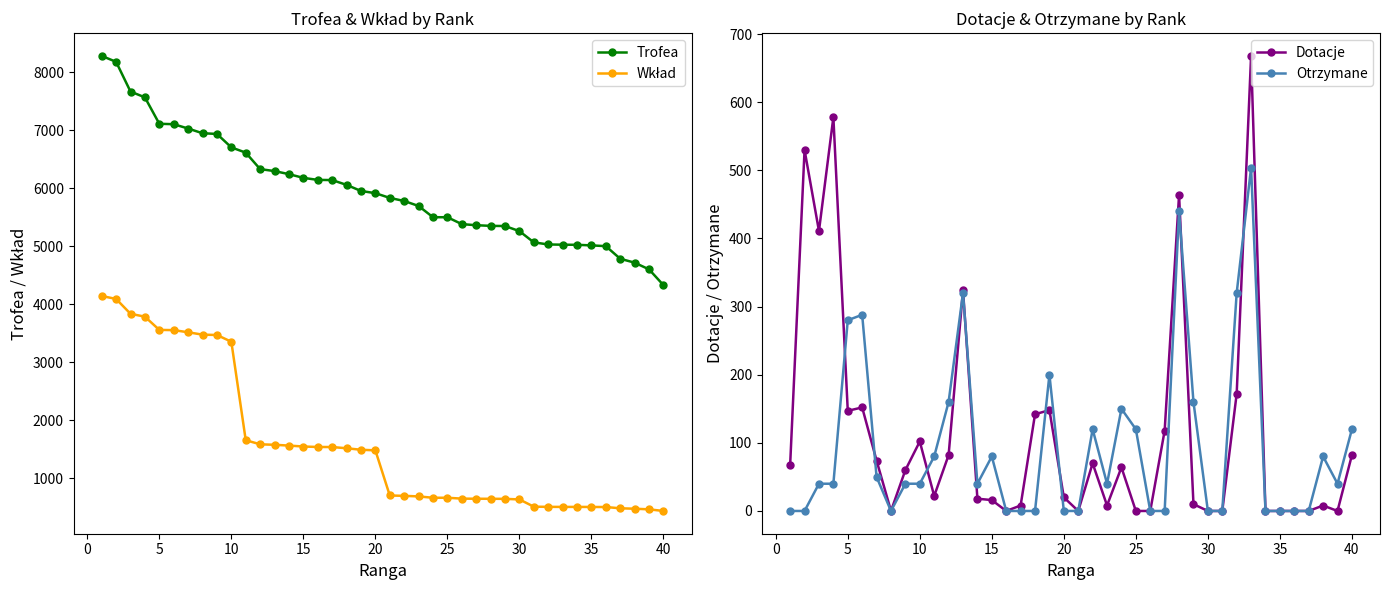

How many times do Wkład and Dotacje cross each other?

2